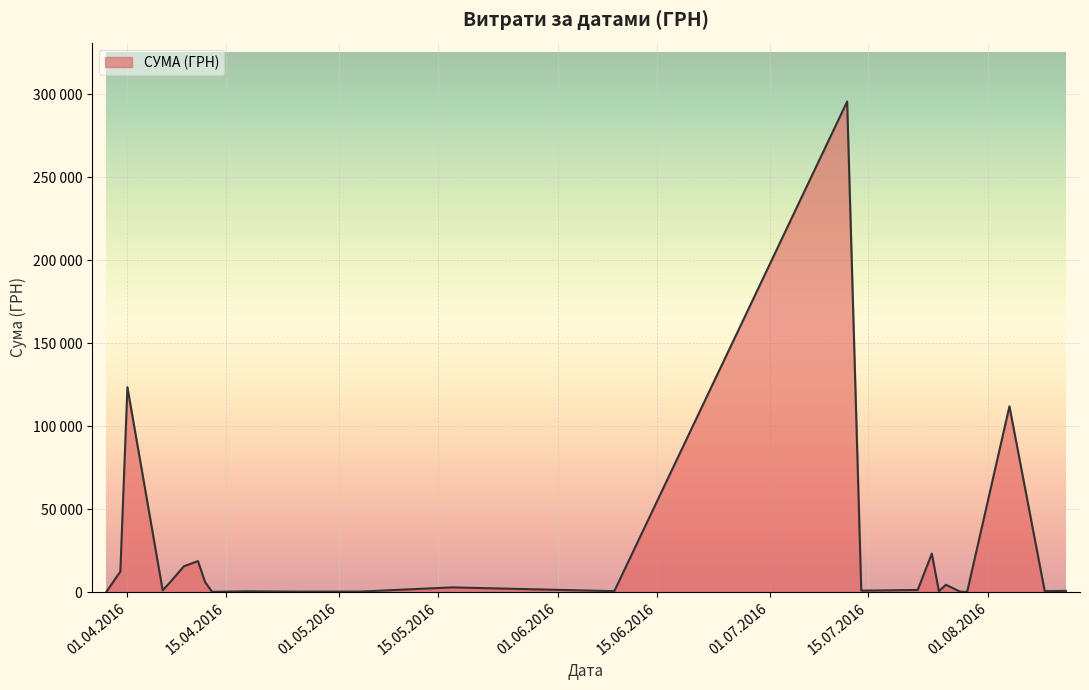

At which category does the chart reach its minimum across all series?

24.07.2016